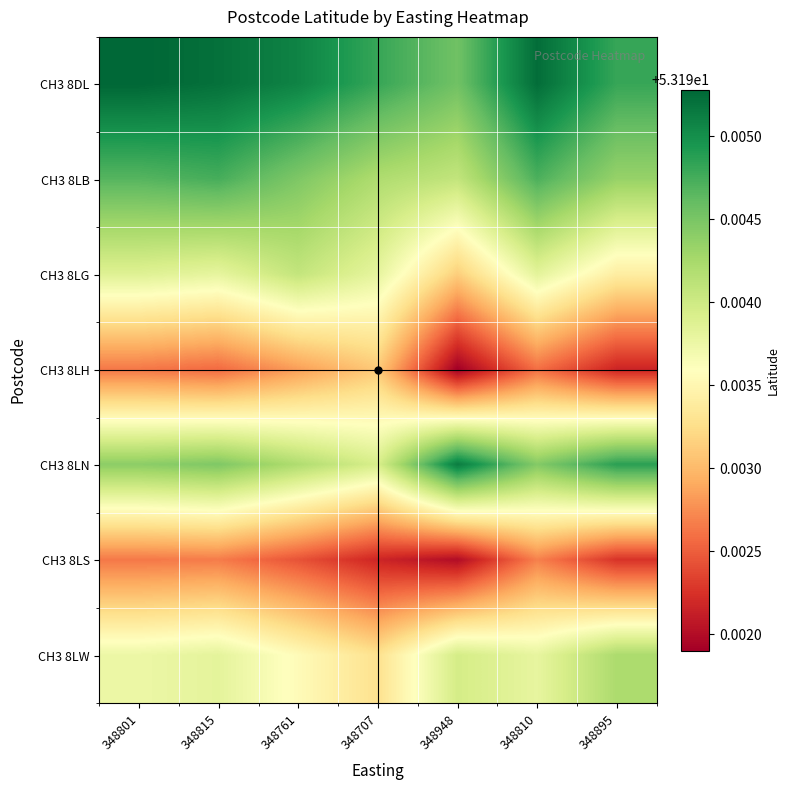

Which category has the highest value across all series?

348801